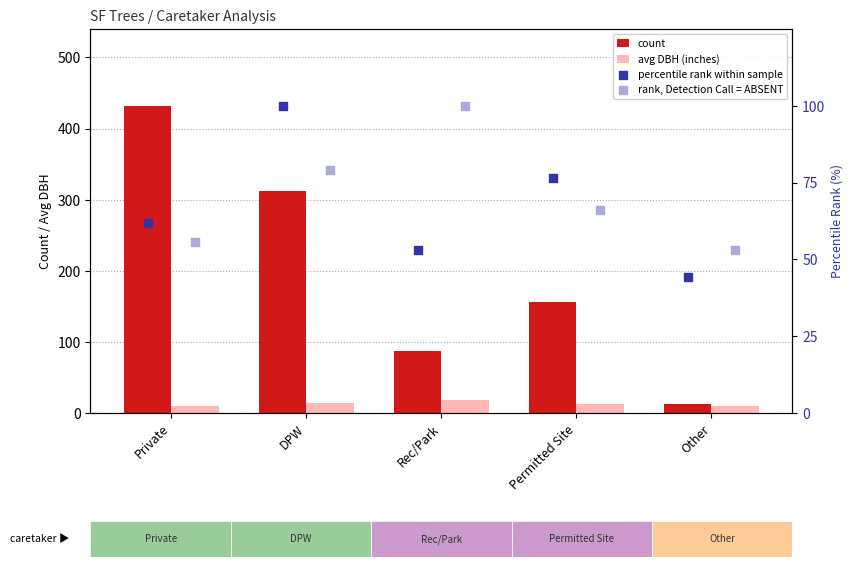

At how many categories does at least one series exceed 339?

1